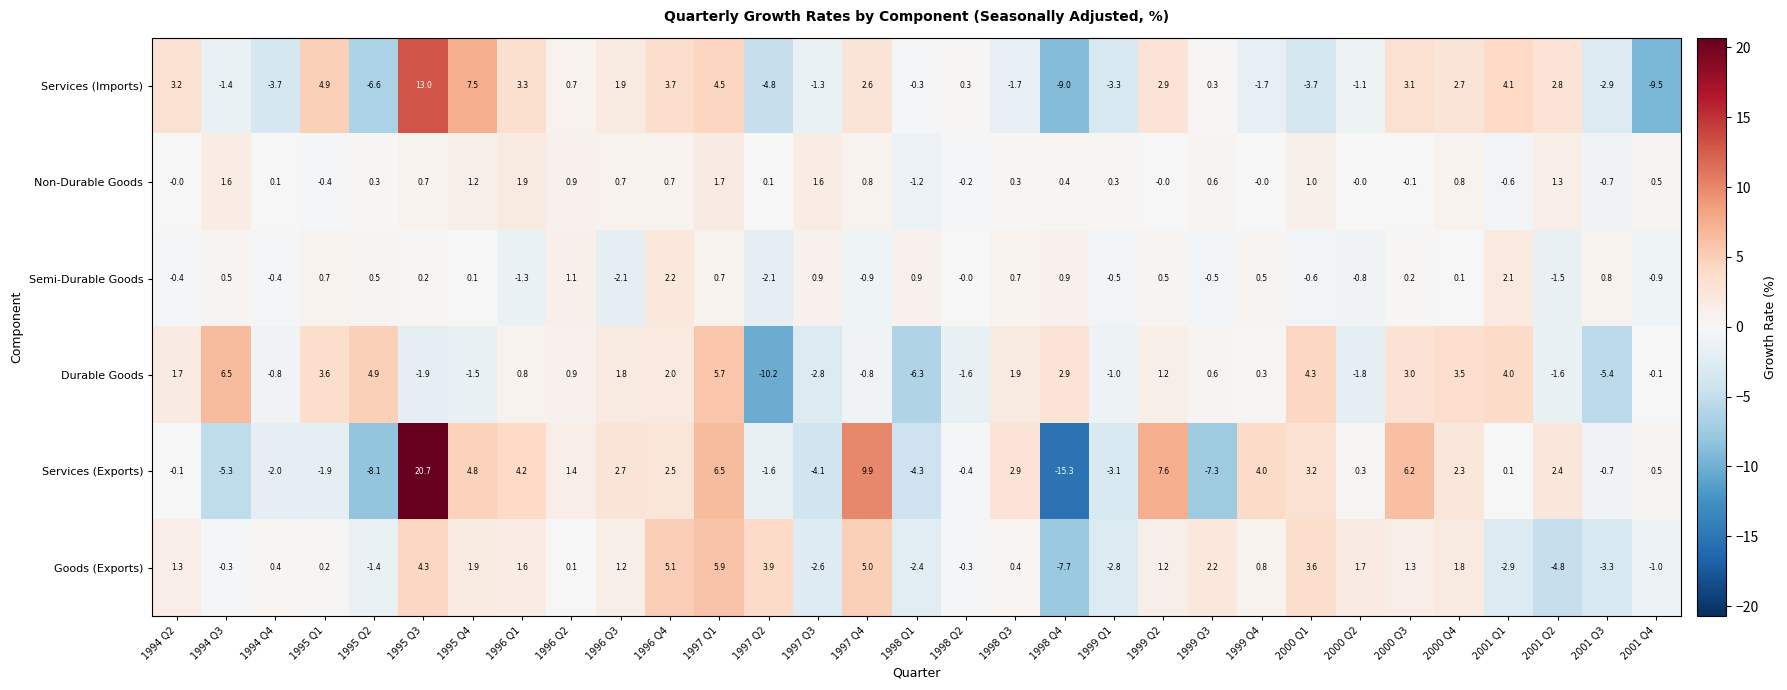

How many values in the Durable Goods series exceed 0?

18